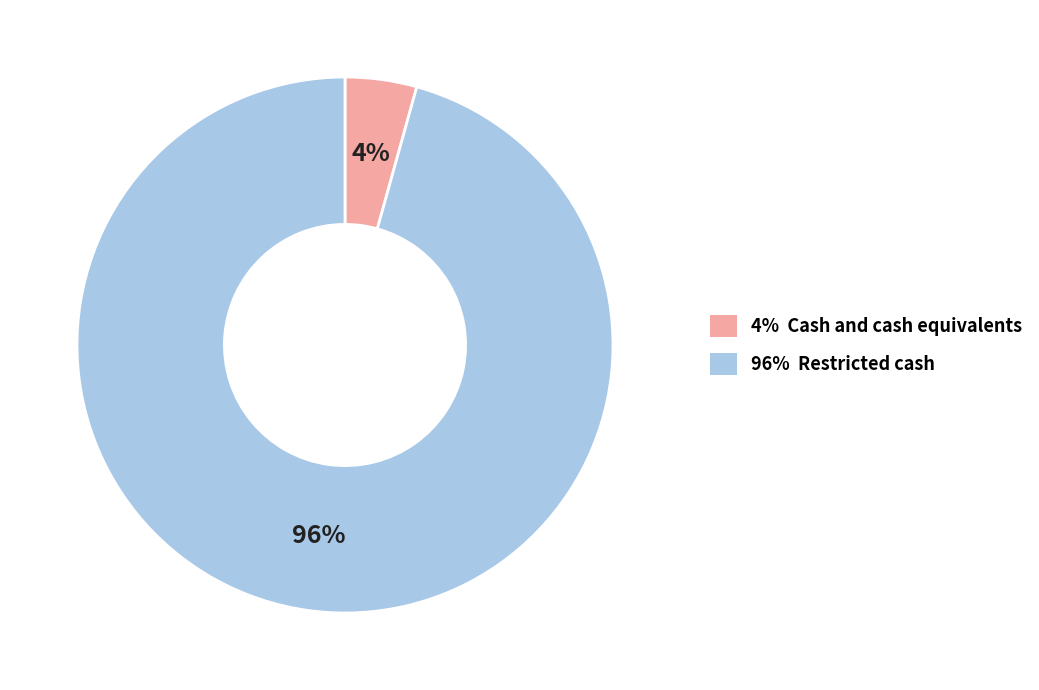

How many slices are in this pie chart?

2